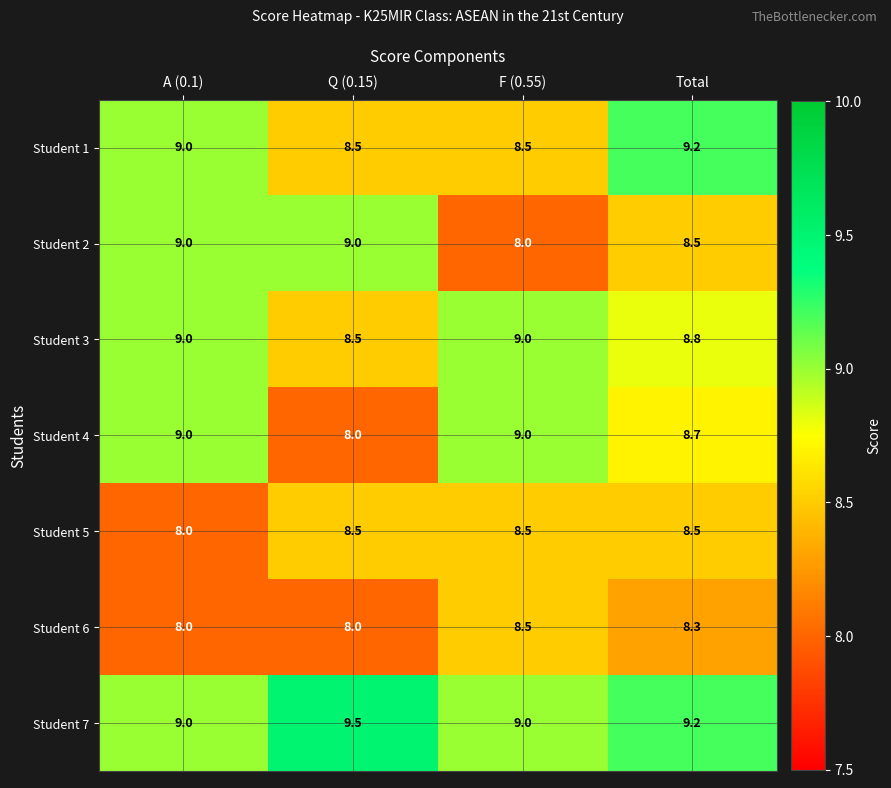

What is the spread (max minus min) of values at F (0.55)?

1.0